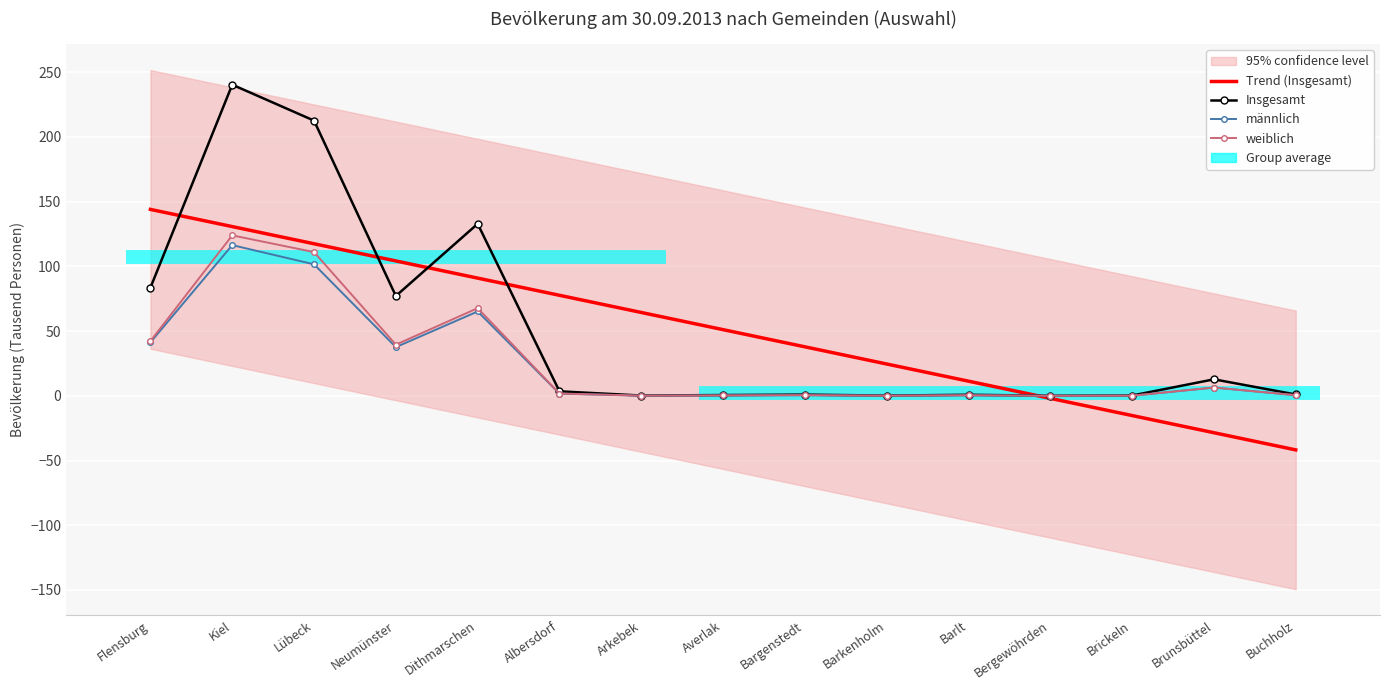

True or false: männlich has more than 1 interior local peaks.

True